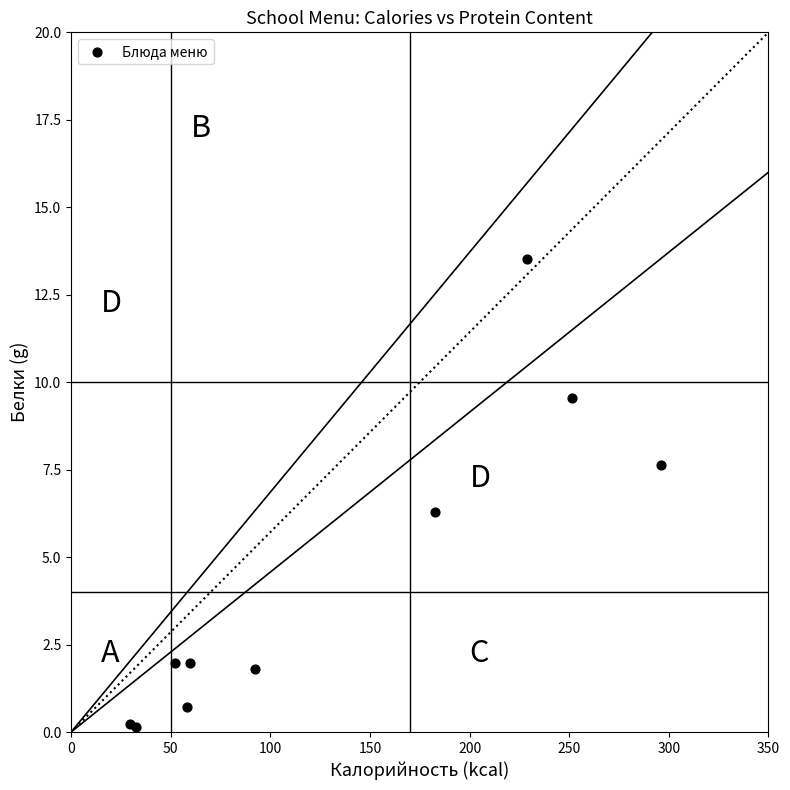

What Y value in the scatter plot is closest to 6?

6.3